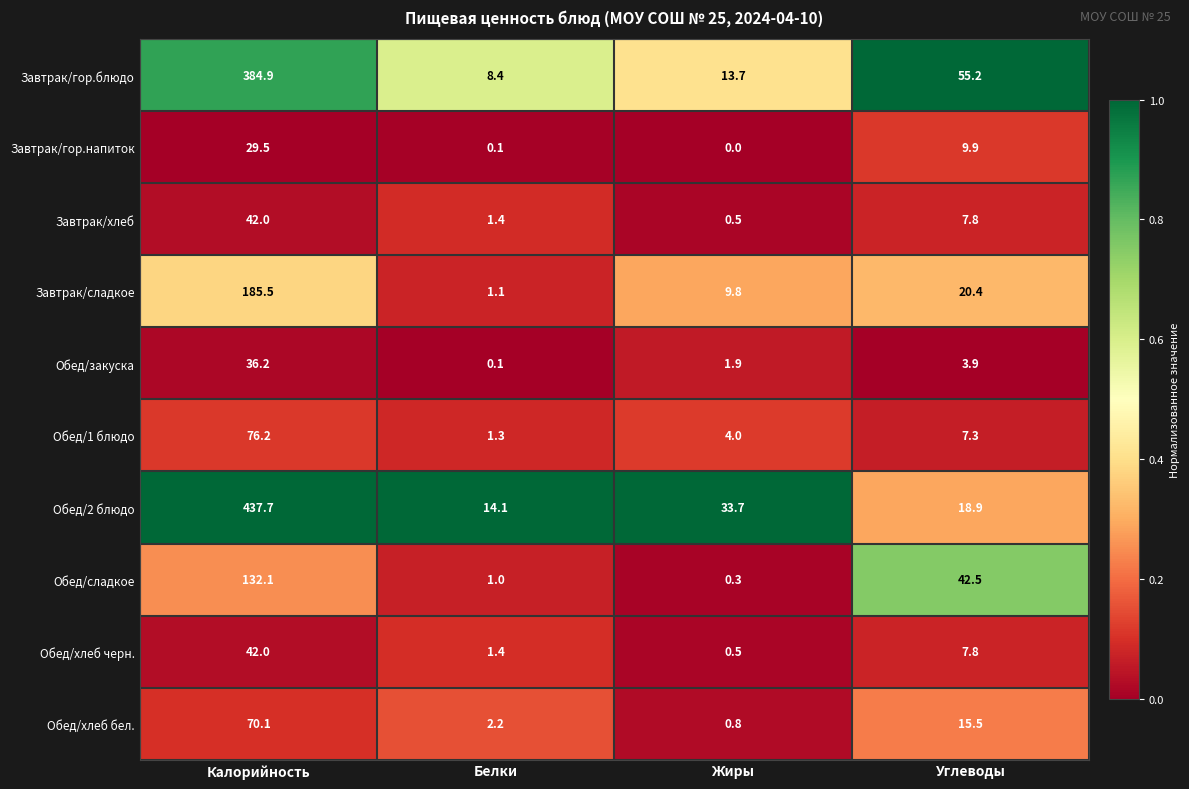

How many categories are shown in the chart?

4